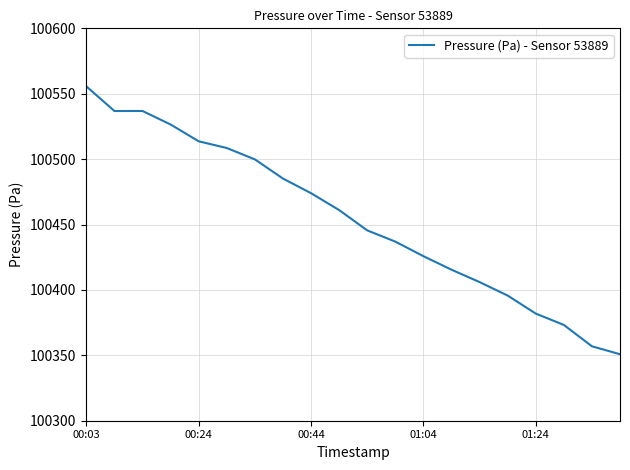

What is the smallest value displayed?

100350.8